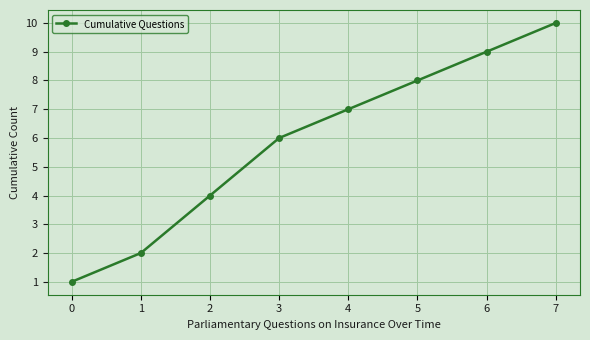

Reading right to left, extract all data points from this chart.

7=10	6=9	5=8	4=7	3=6	2=4	1=2	0=1